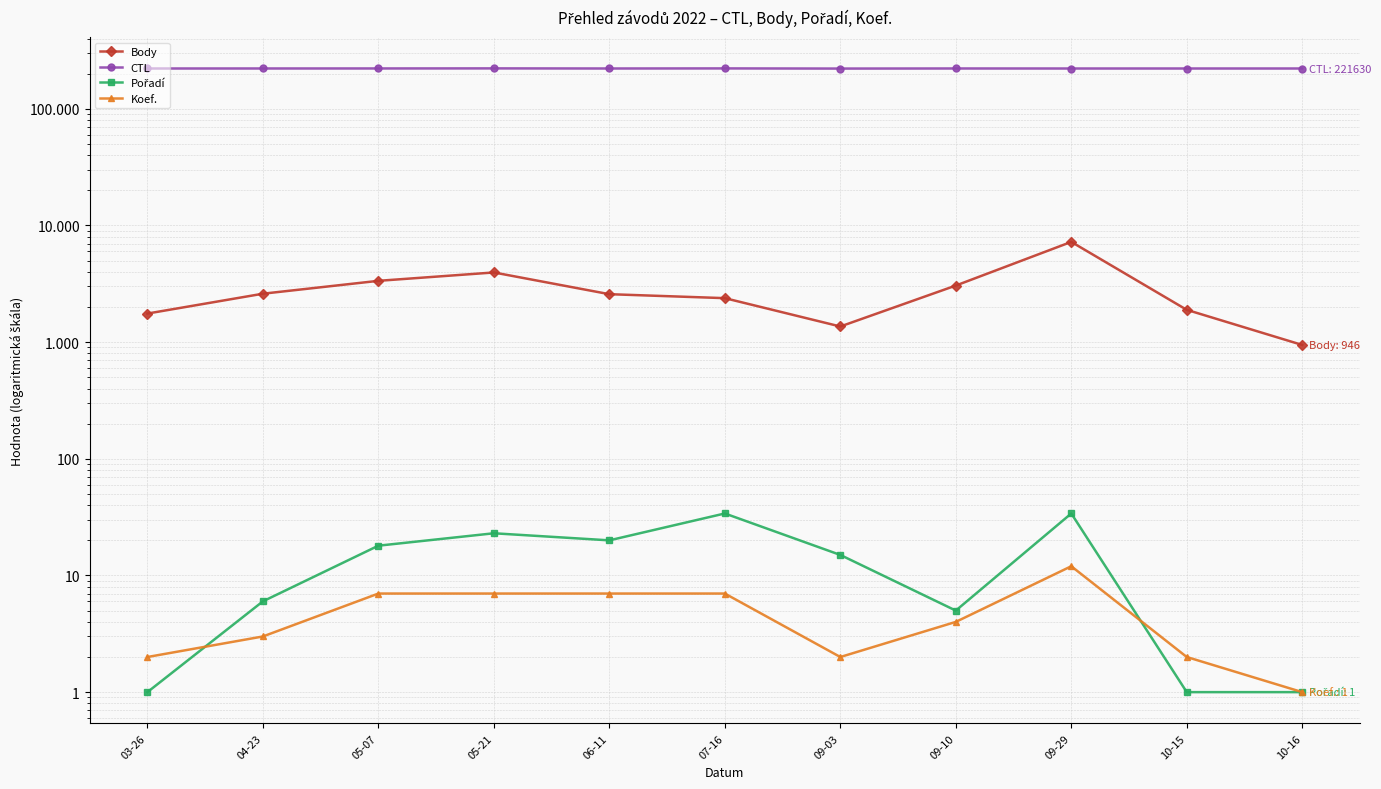

Reading left to right, what are all the values shown in this chart?

Body: 1758	2601	3354	3957	2577	2383	1362	3055	7235	1892	946
CTL: 221632	221704	221801	222119	221633	222007	221329	221714	221601	221629	221630
Pořadí: 1	6	18	23	20	34	15	5	34	1	1
Koef.: 2	3	7	7	7	7	2	4	12	2	1